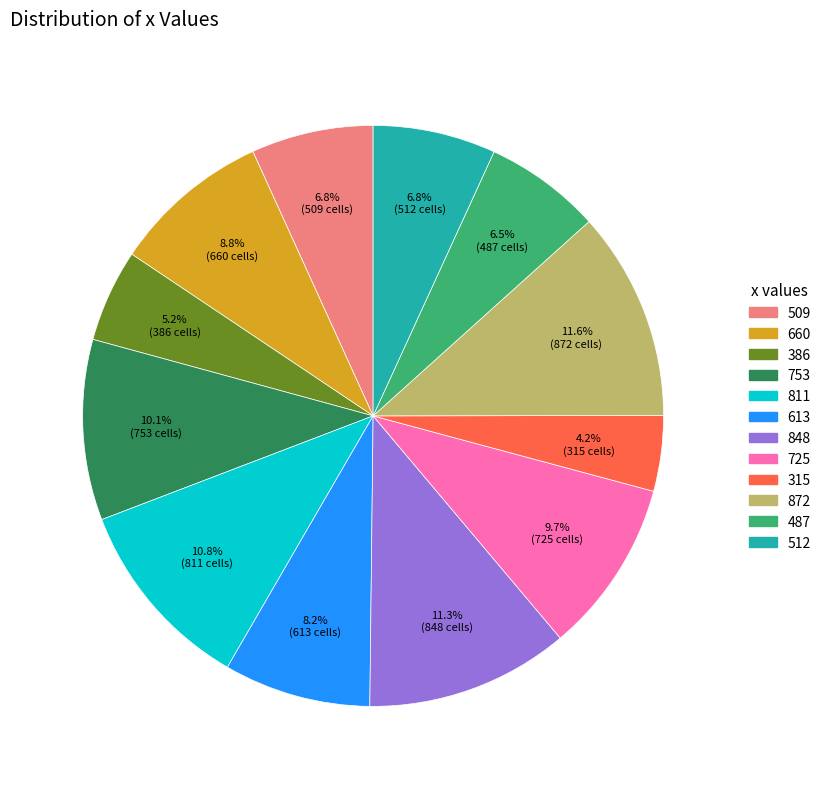

Which slice is the smallest?

315